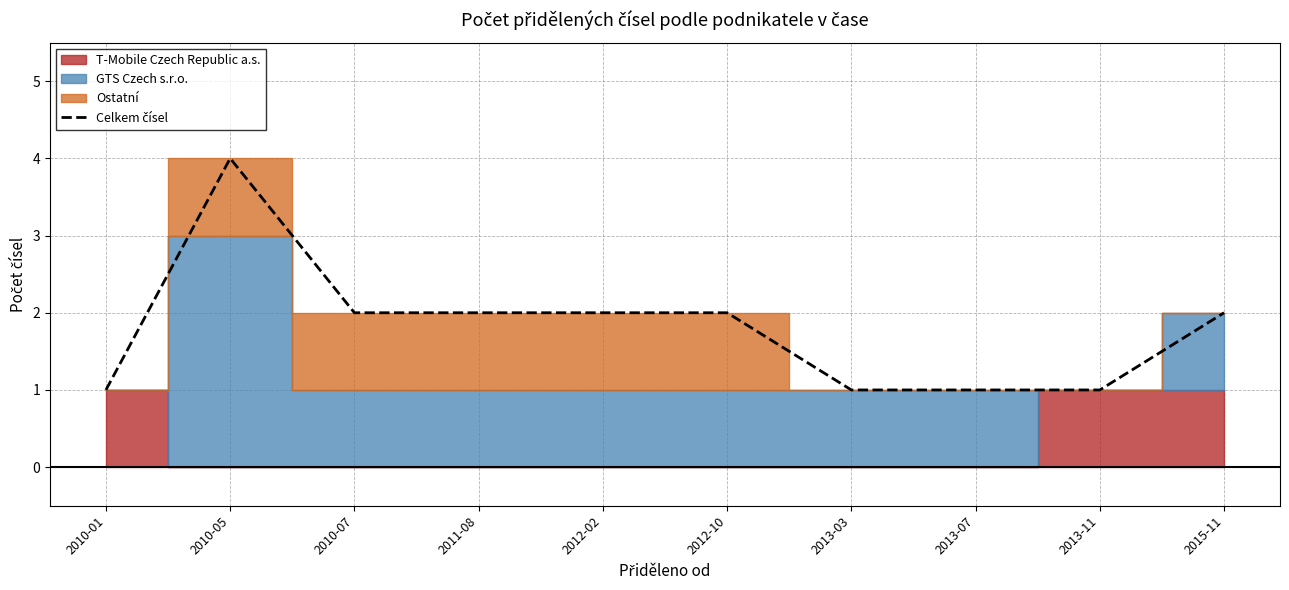

Reading left to right, list all the values displayed in this chart.

2010-01=1	2010-05=4	2010-07=2	2011-08=2	2012-02=2	2012-10=2	2013-03=1	2013-07=1	2013-11=1	2015-11=2